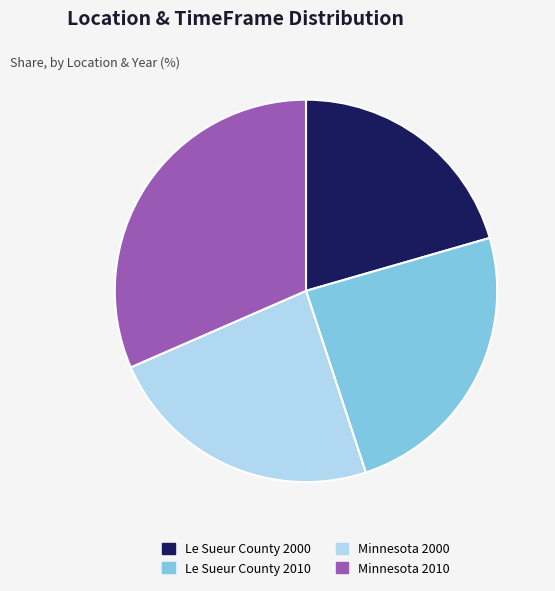

Which slice is the largest?

Minnesota 2010